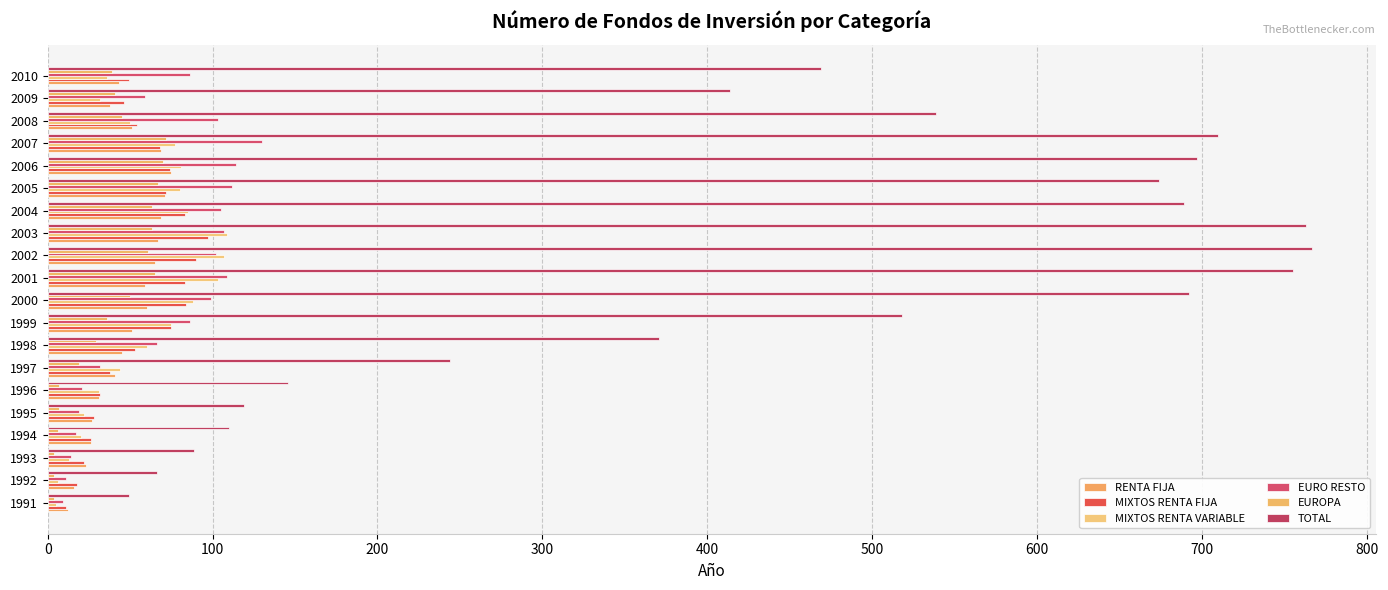

At which label does EURO RESTO reach its peak?

2007